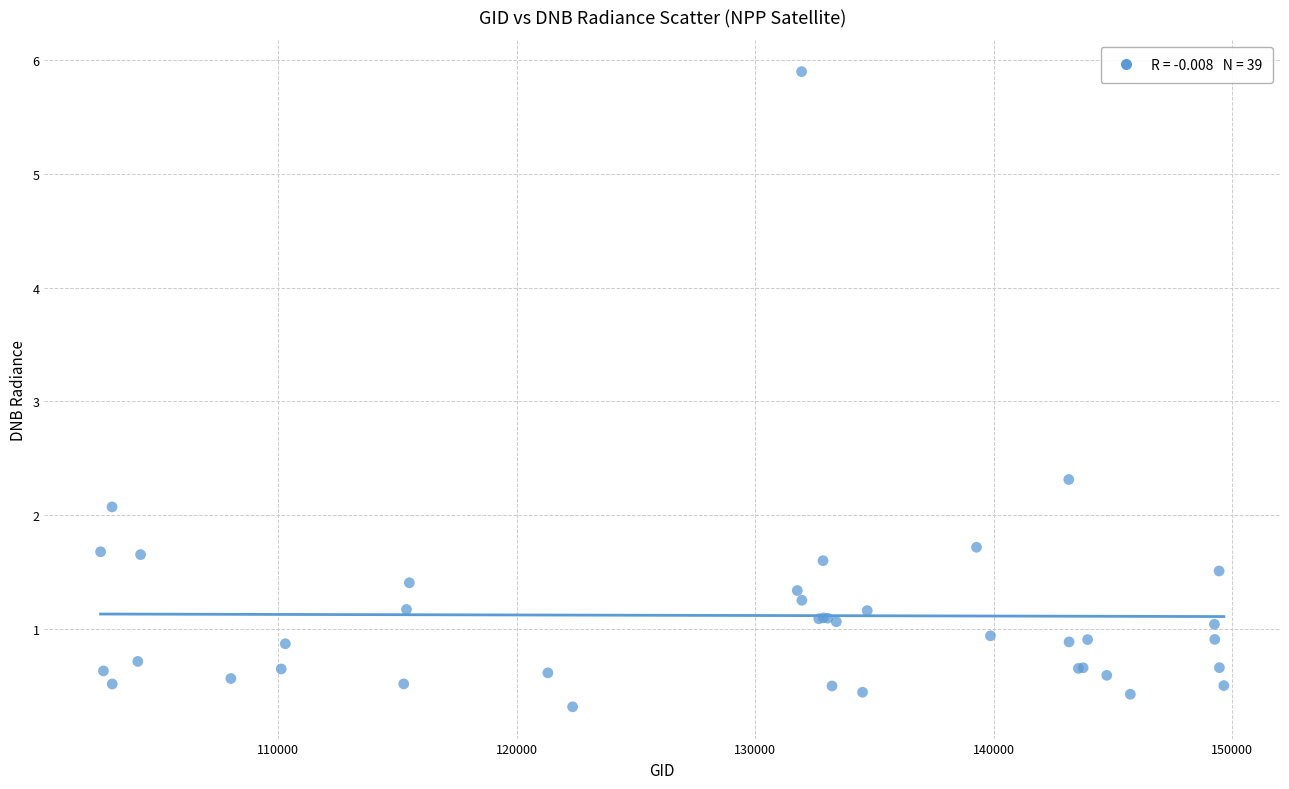

What Y value in the scatter plot is closest to 3?

2.3